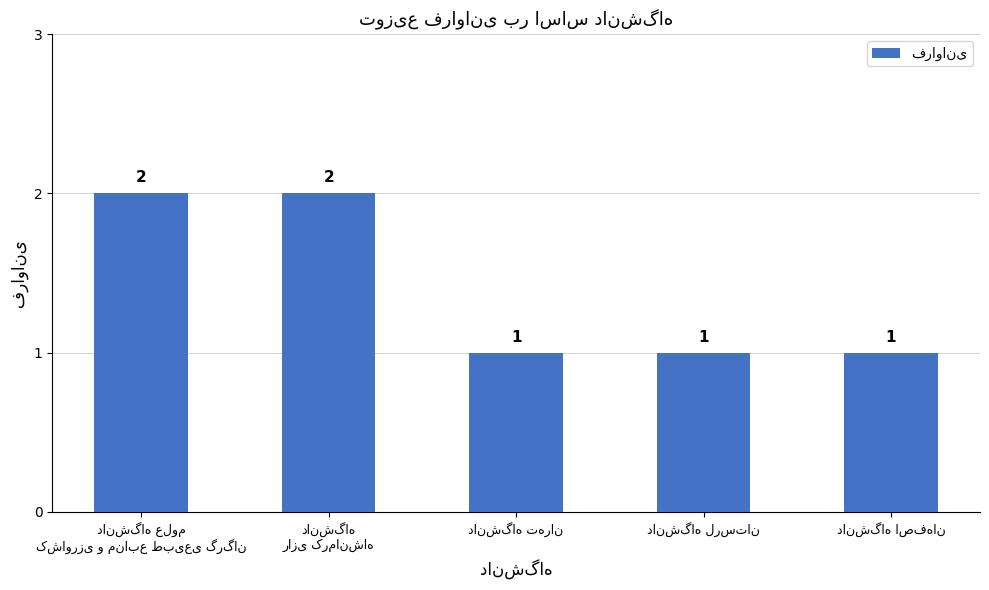

What is the value of the 1st bar from the left?

2